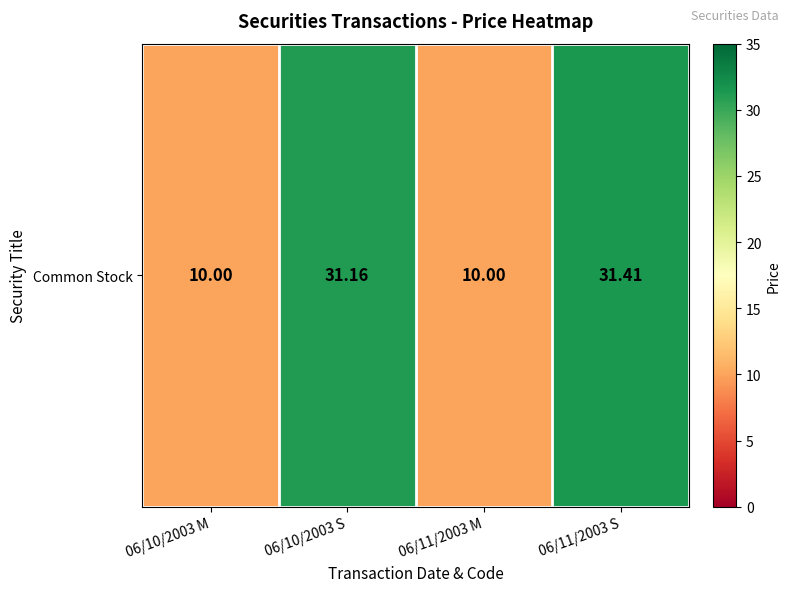

True or false: the data shows 17.9 at 06/11/2003 M.

False